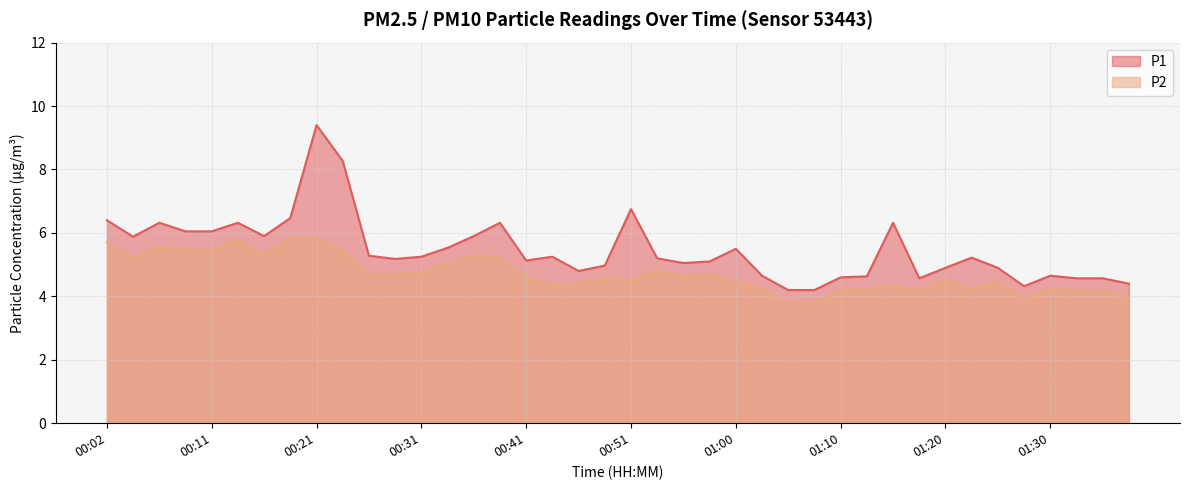

What is the difference between the maximum and minimum values in the P1 series?

5.2